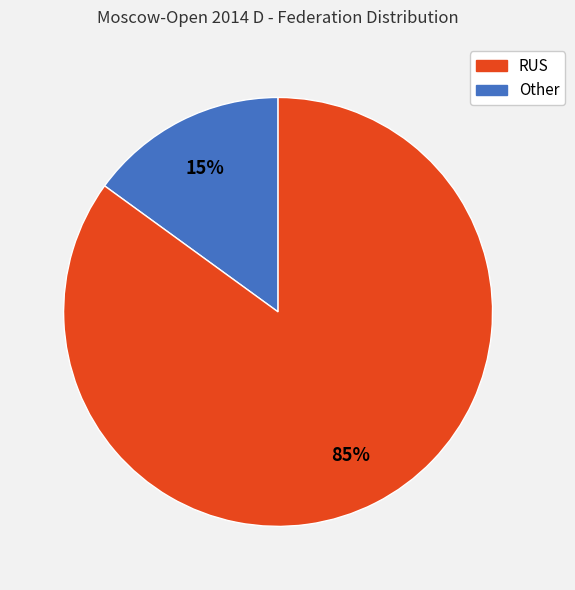

Is the sum of Other and RUS greater than half?

Yes